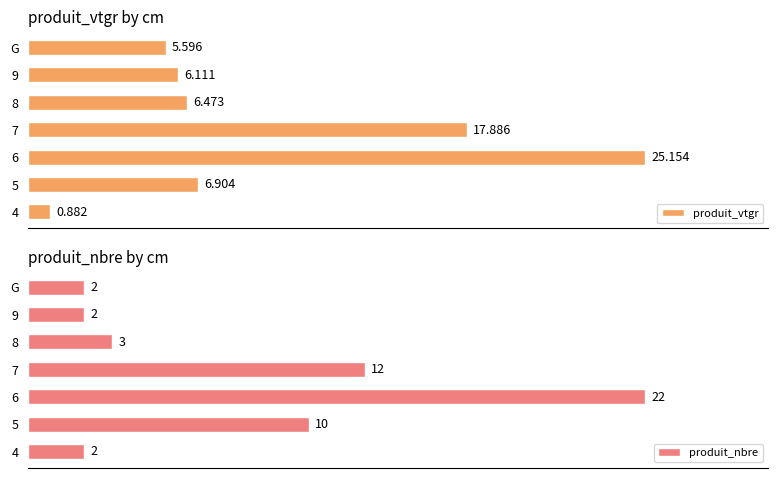

True or false: produit_vtgr has a value of 35.8 at G.

False